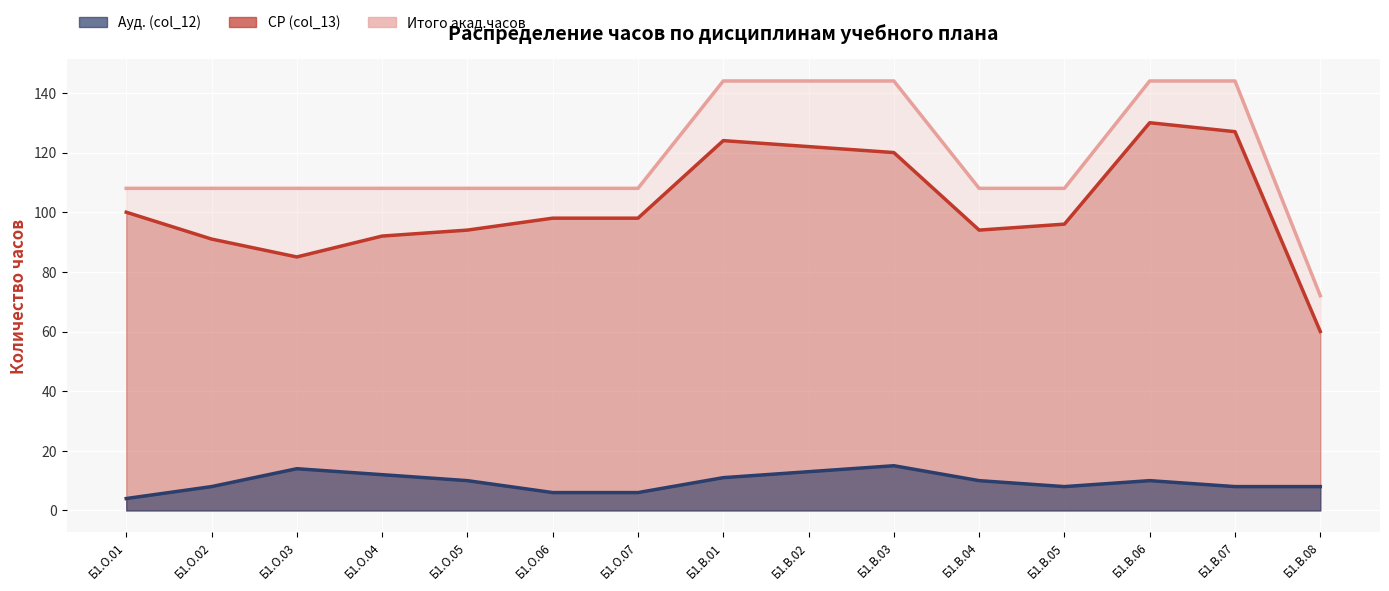

What is the minimum value shown in the chart?

4